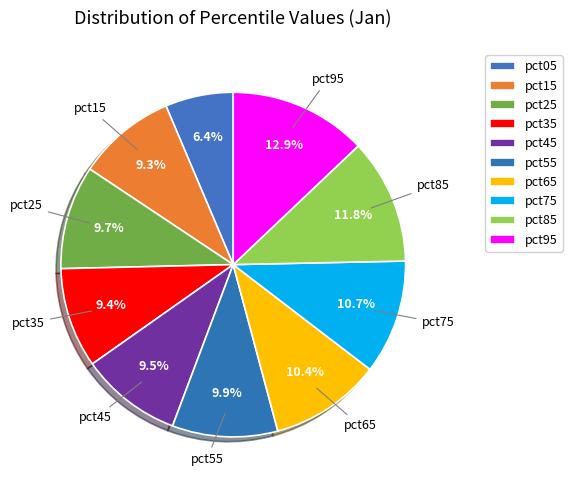

Combined, do pct65 and pct55 account for over 50%?

No